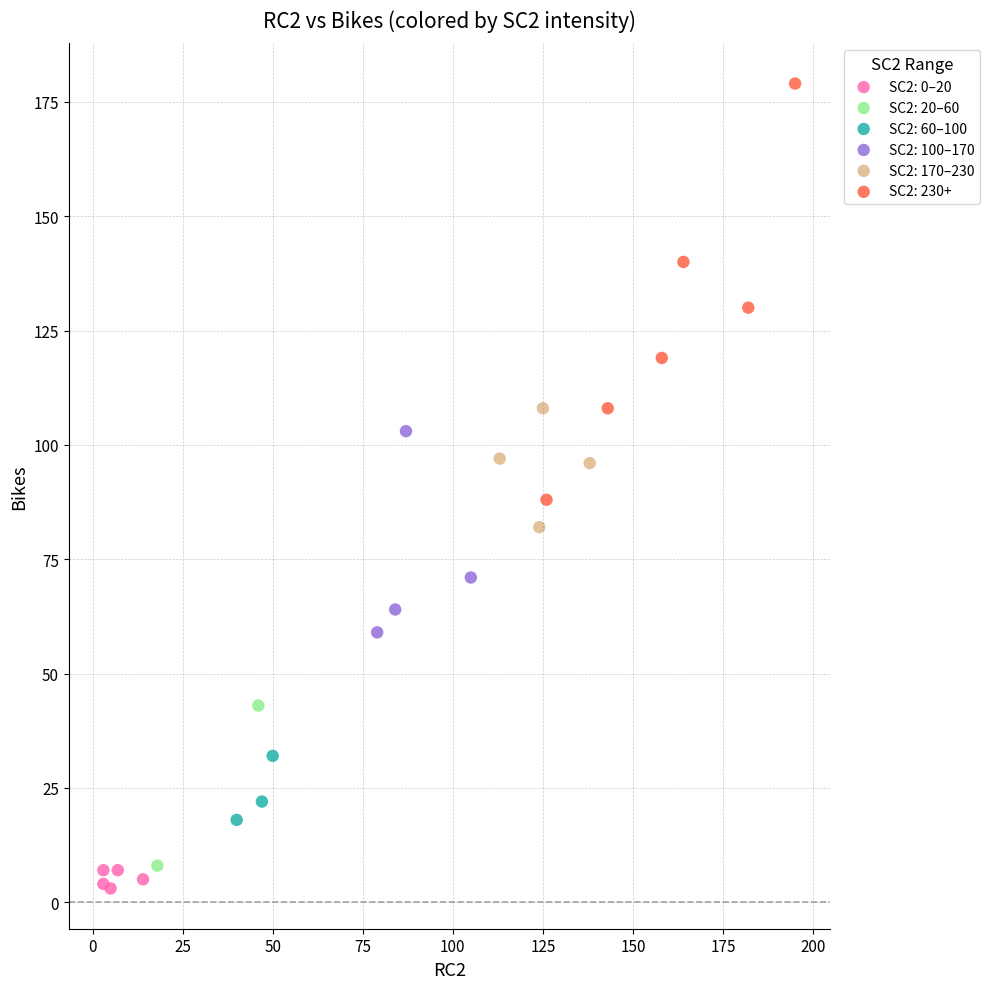

What are all the series names shown in the legend?

SC2: 0–20, SC2: 20–60, SC2: 60–100, SC2: 100–170, SC2: 170–230, SC2: 230+